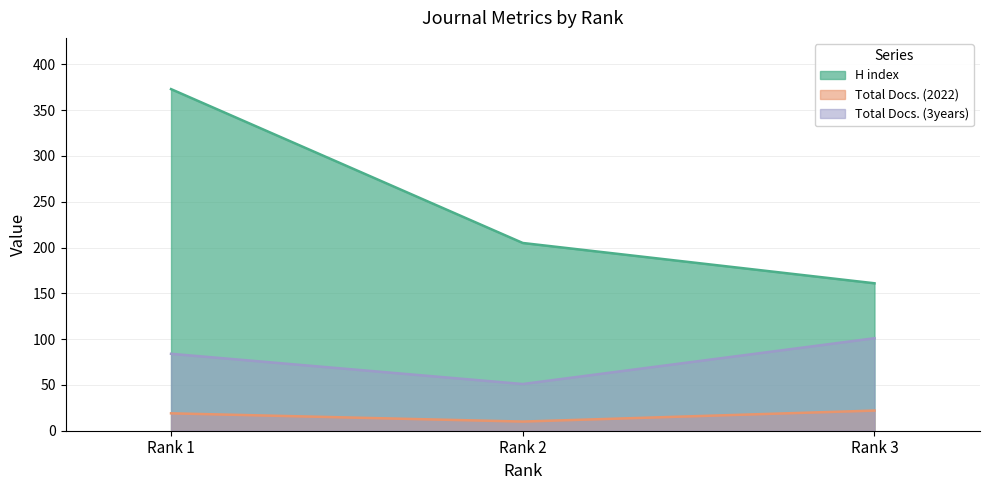

How many lines are shown in the chart?

3